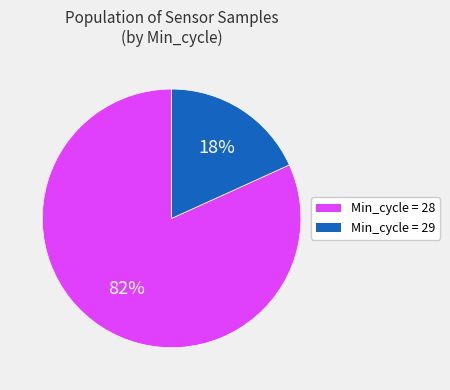

Which has a higher value, Min_cycle = 29 or Min_cycle = 28?

Min_cycle = 28